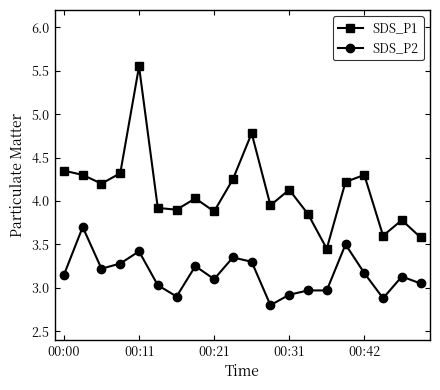

What is the highest value of the SDS_P2 series?

3.7